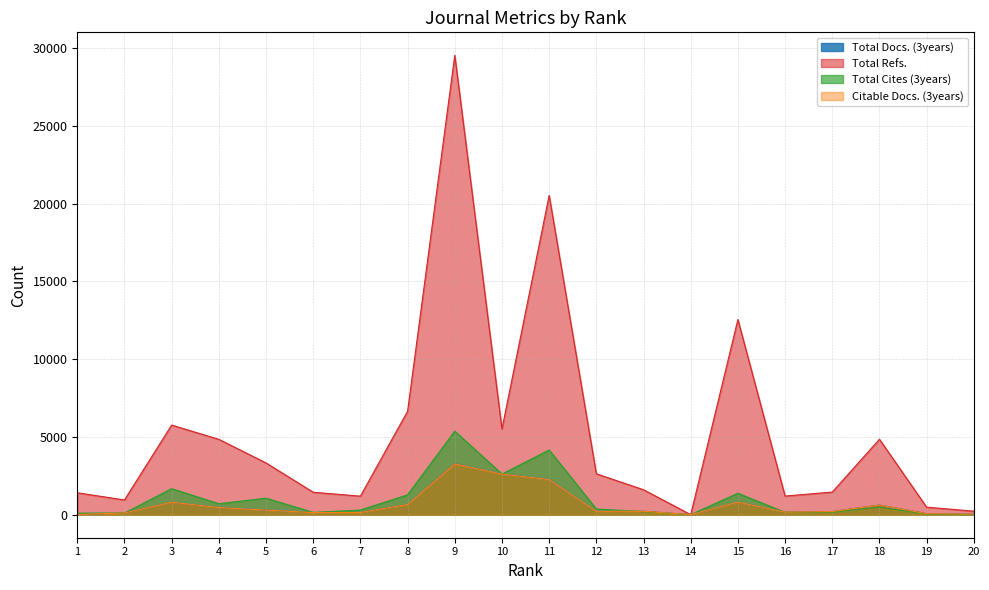

How many data points in Total Docs. (3years) are above 227?

9